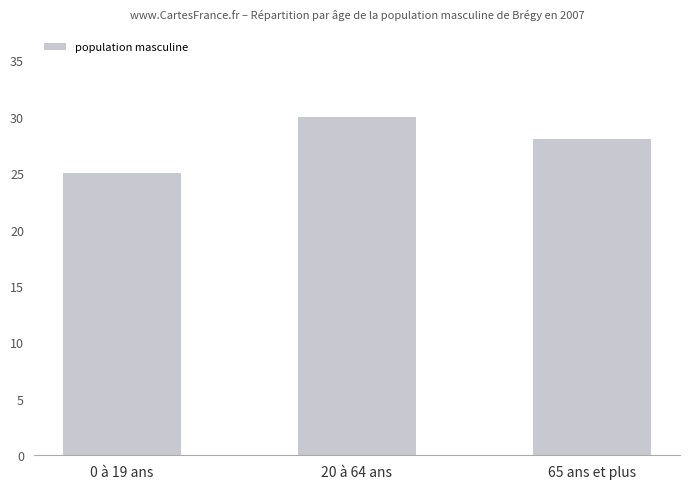

Count the values in the range 25 to 30.

3